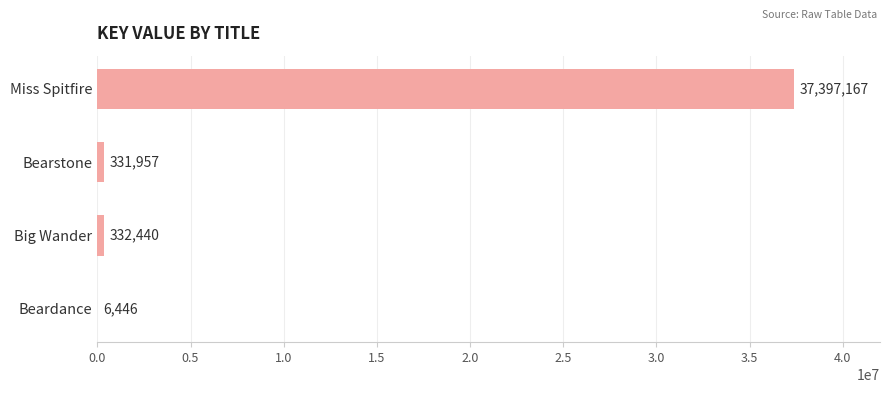

Count the number of data series in this chart.

1